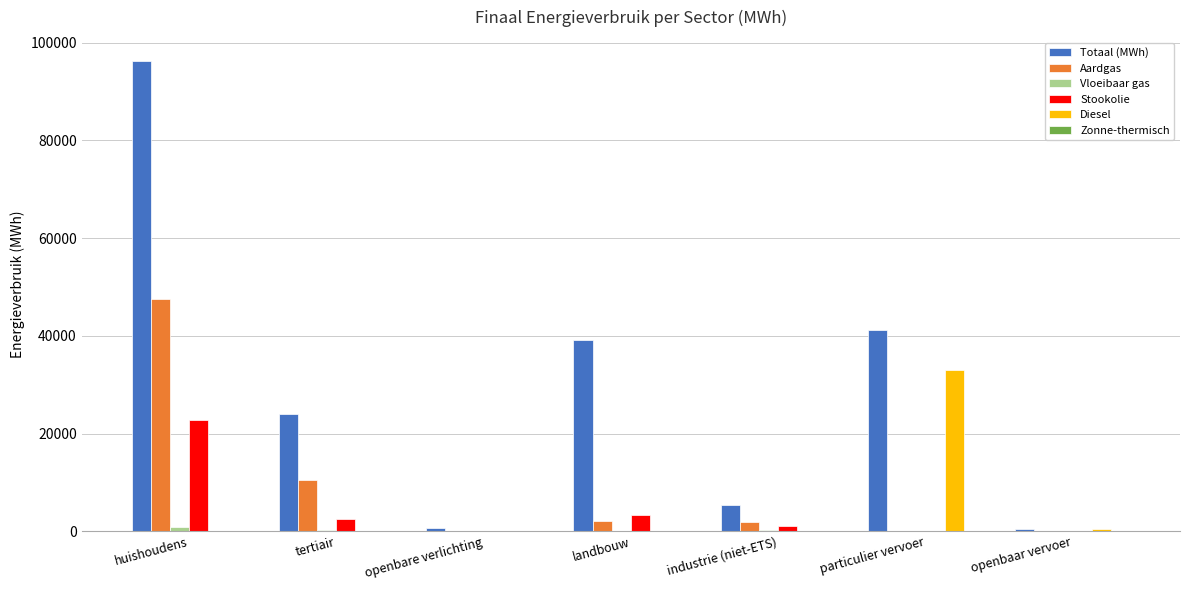

True or false: Aardgas has a value of -19872.3 at openbare verlichting.

False